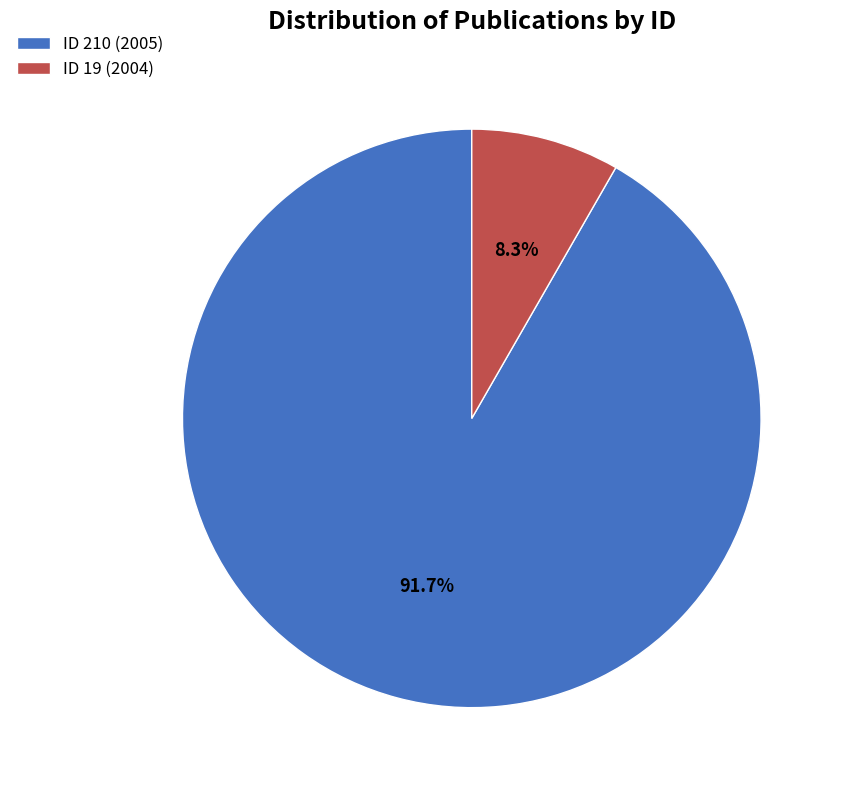

Which category has the biggest portion of the pie?

ID 210 (2005)